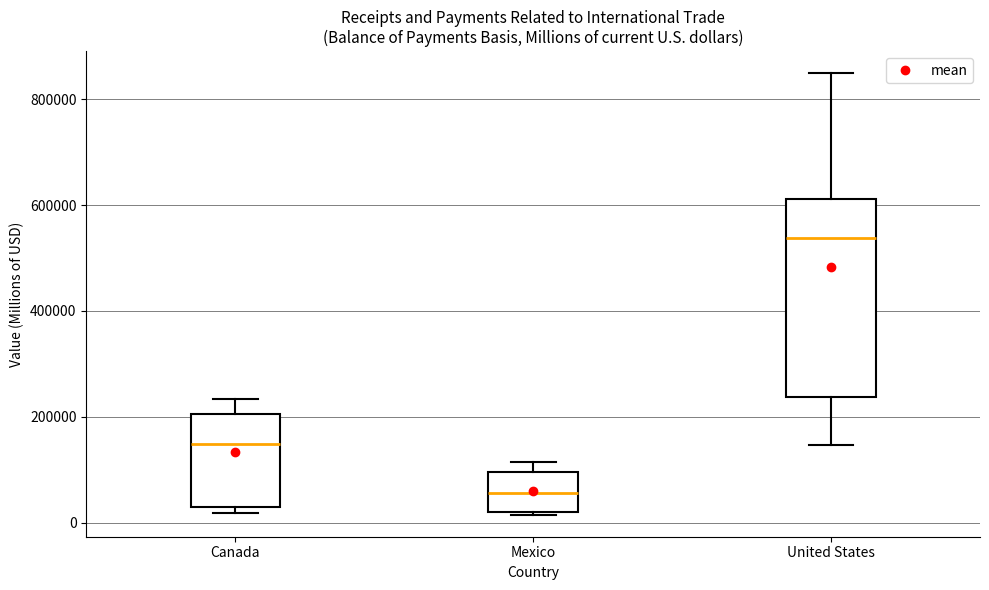

Reading left to right, transcribe this box plot: for each box, give where its median line is, the range the box spans, and where its two whiskers end, as read against the y-axis. The values are not printed on the chart, so give them approximately, as read against the axis.

Canada: median 140000, box 20000 to 200000, whiskers 20000 (just below the box's lower edge) to 240000
Mexico: median 60000, box 20000 to 100000, whiskers 20000 to 120000
United States: median 540000, box 240000 to 620000, whiskers 140000 to 840000